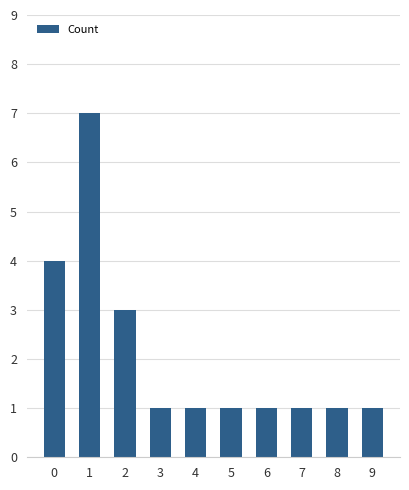

The value at 6 is 1. True or false?

True